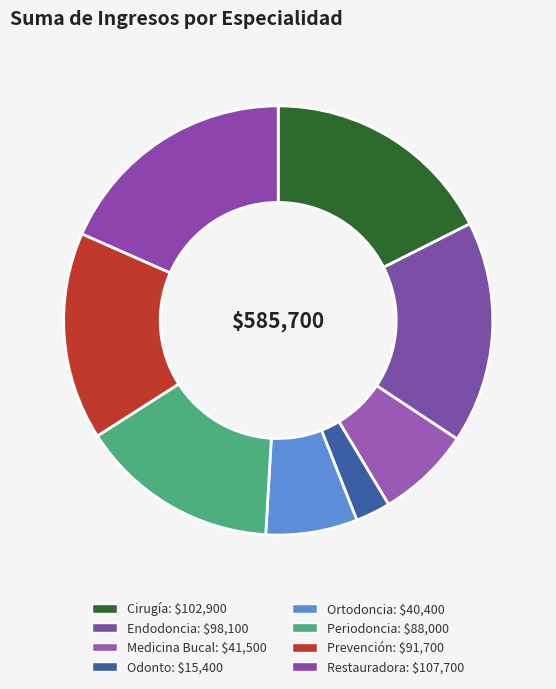

Between Restauradora and Periodoncia, which is larger?

Restauradora